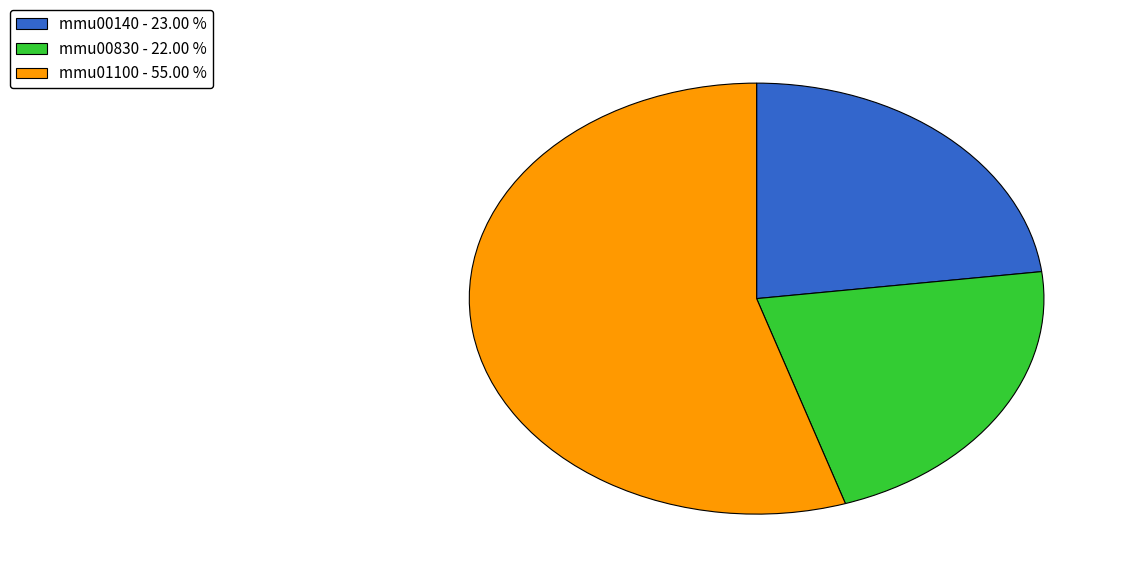

Rank the categories by value from lowest to highest.

mmu00830, mmu00140, mmu01100